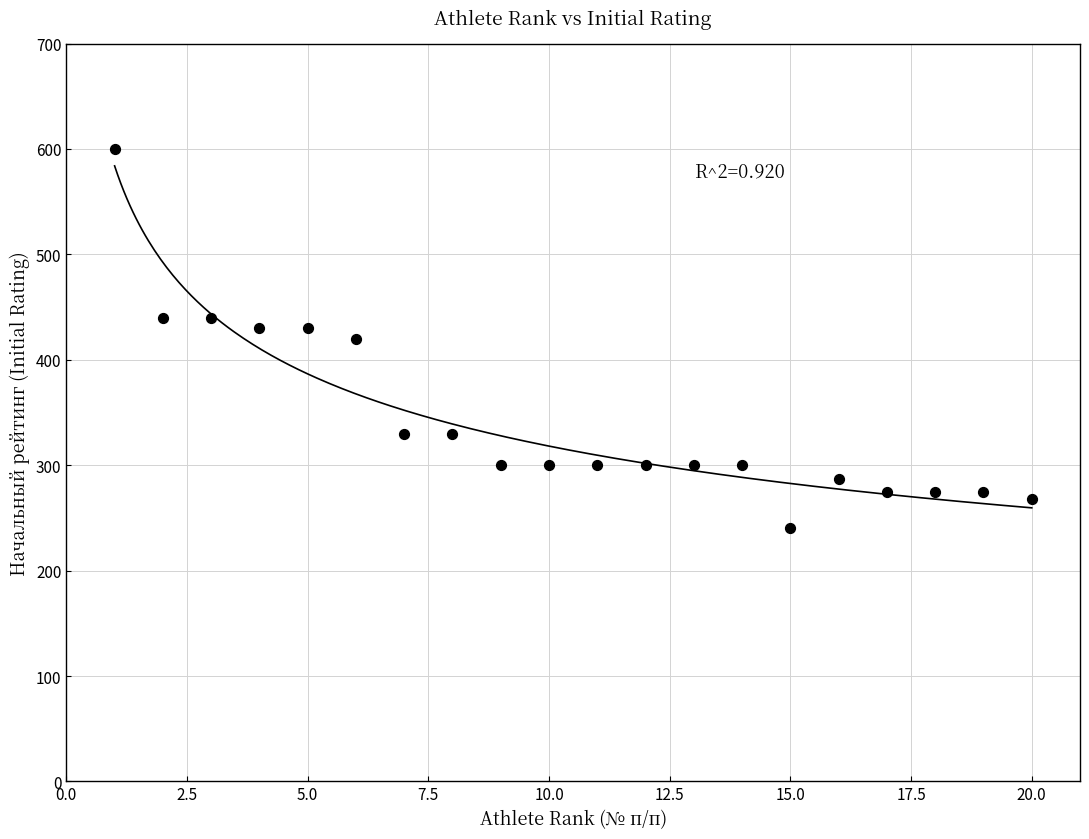

What is the range of Y values (max minus min)?

360